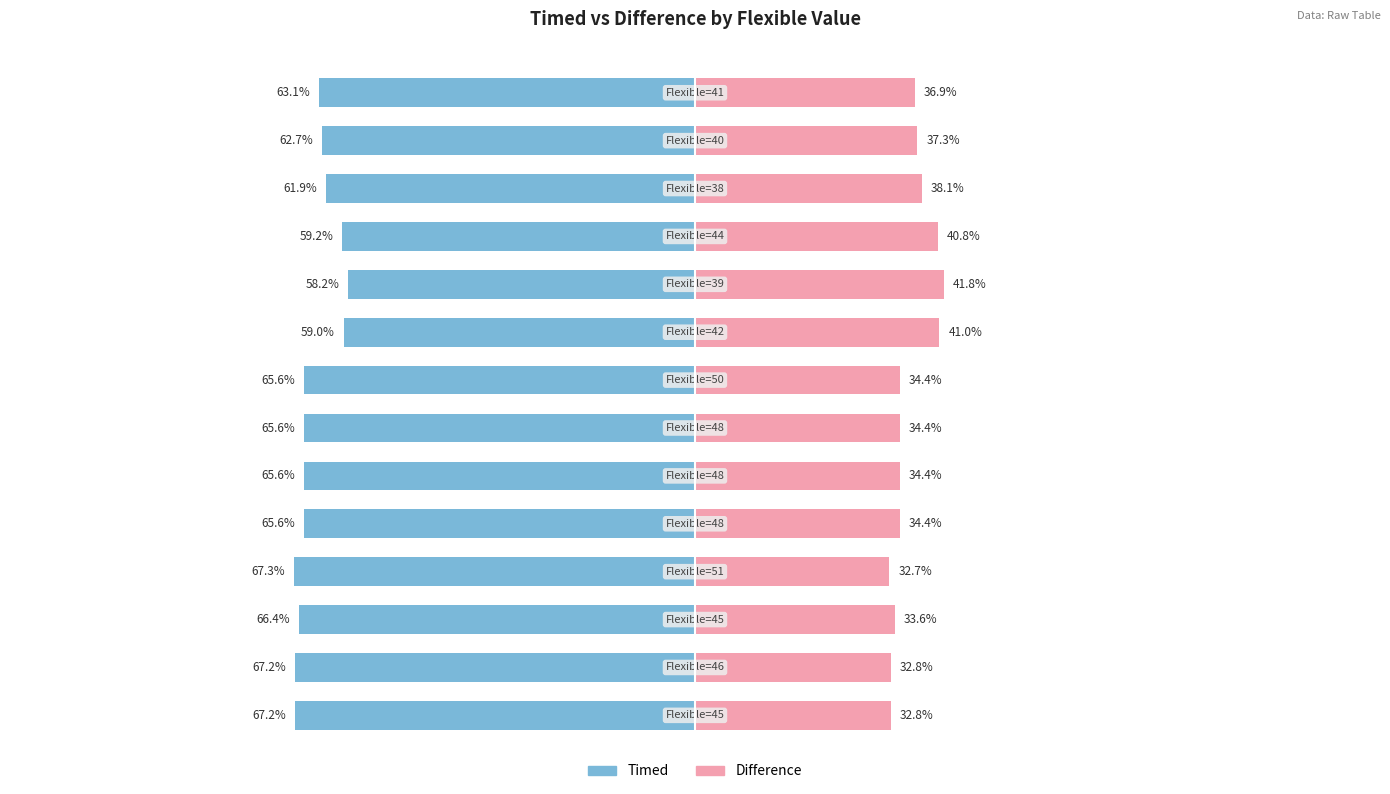

Which series has the widest spread of values?

Difference